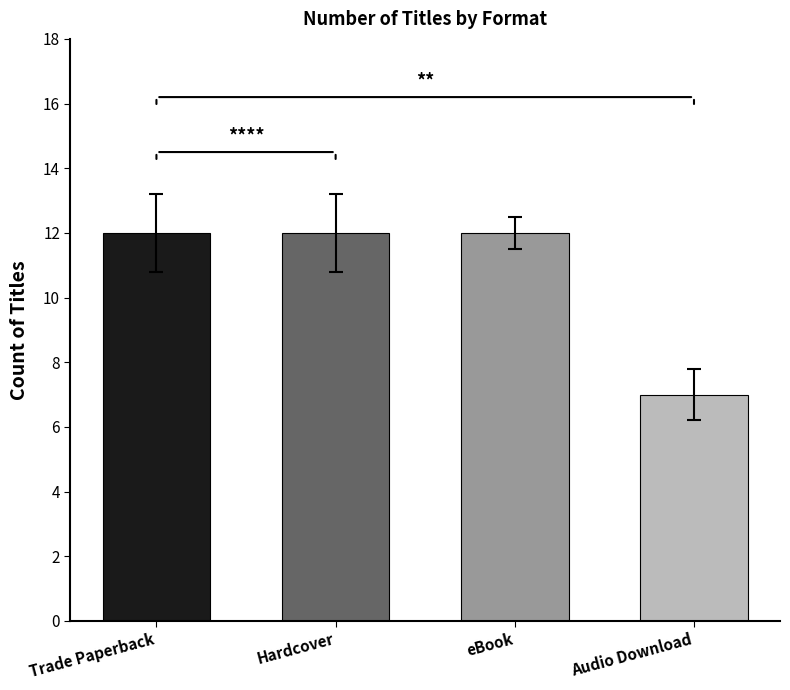

Is it true that the value at eBook is 19?

False